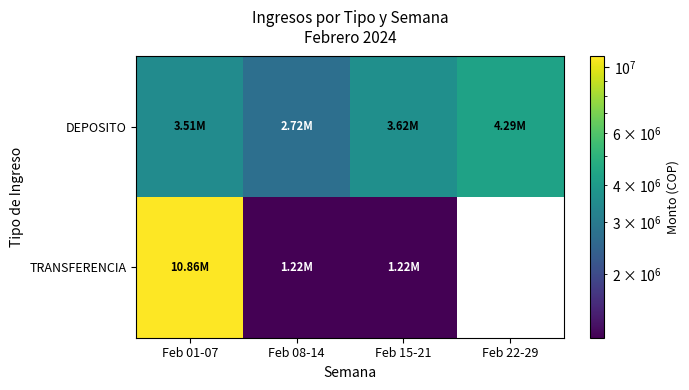

Rank the series at Feb 08-14 from highest to lowest value.

DEPOSITO, TRANSFERENCIA